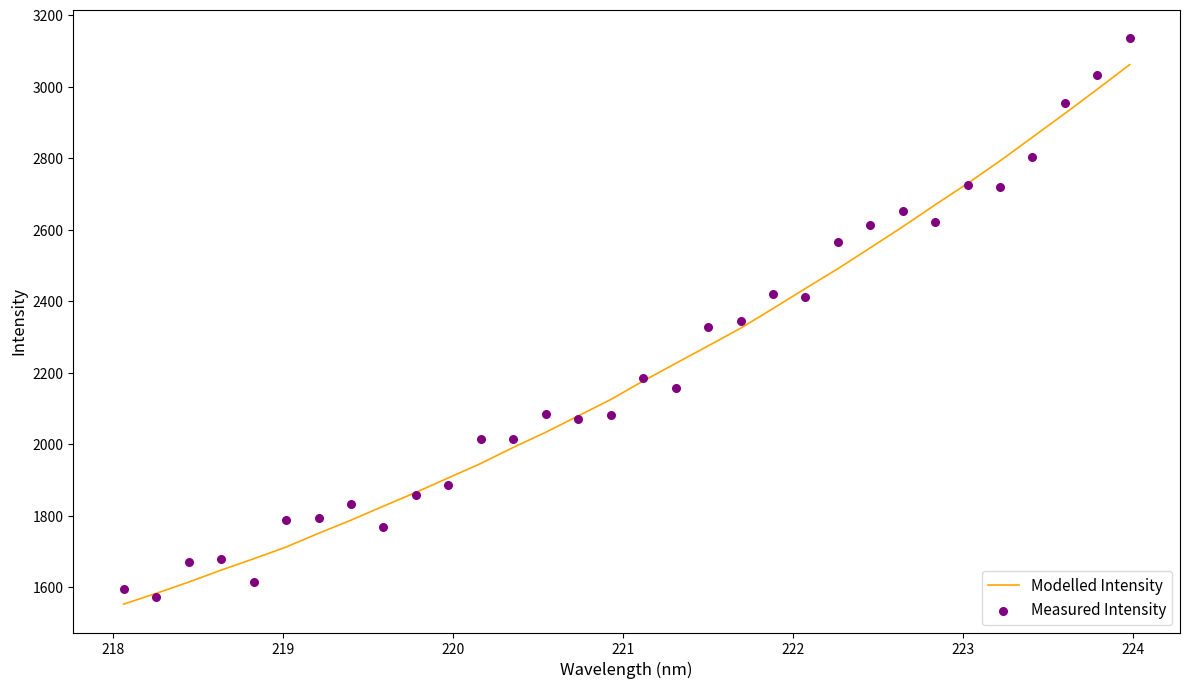

Which series has the largest total across all categories?

Measured Intensity